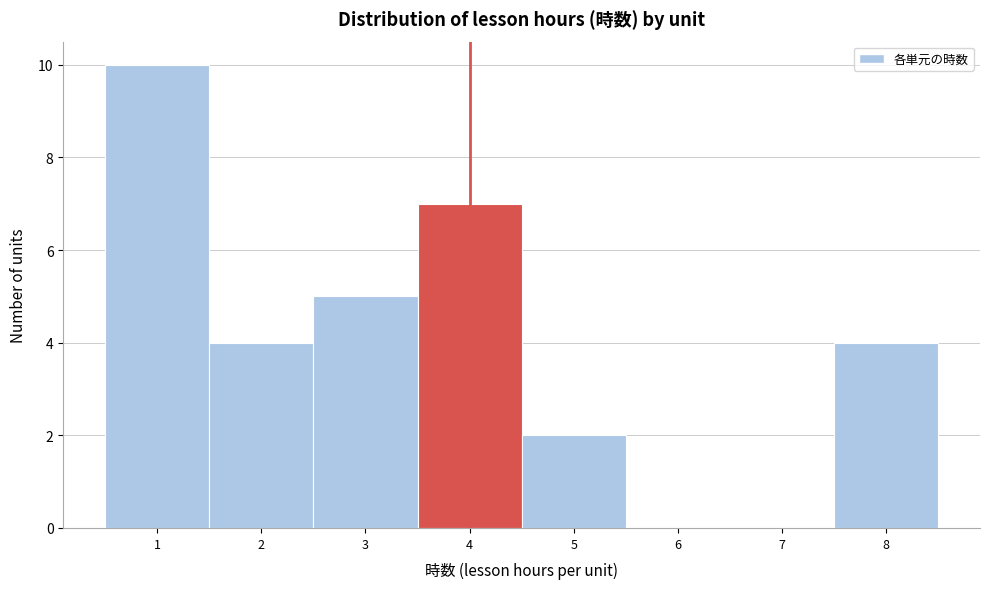

Reading left to right, list every bar in this chart as the range it spans on the x-axis followed by its height. The values are not printed on the chart, so give them approximately, as read against the axis.

0.5 to 1.5: 10
1.5 to 2.5: 4
2.5 to 3.5: 5
3.5 to 4.5: 7
4.5 to 5.5: 2
5.5 to 6.5: 0
6.5 to 7.5: 0
7.5 to 8.5: 4